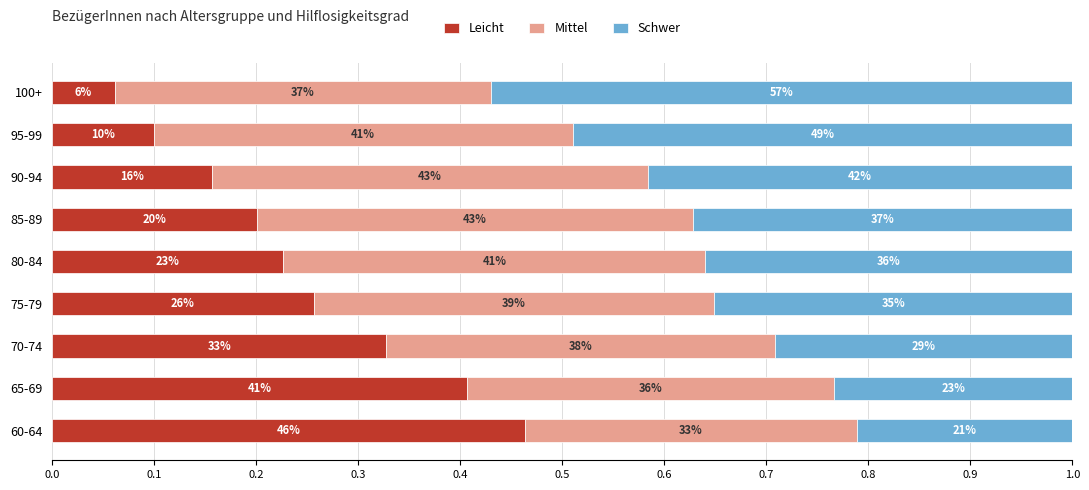

What are all the series names shown in the legend?

Leicht, Mittel, Schwer